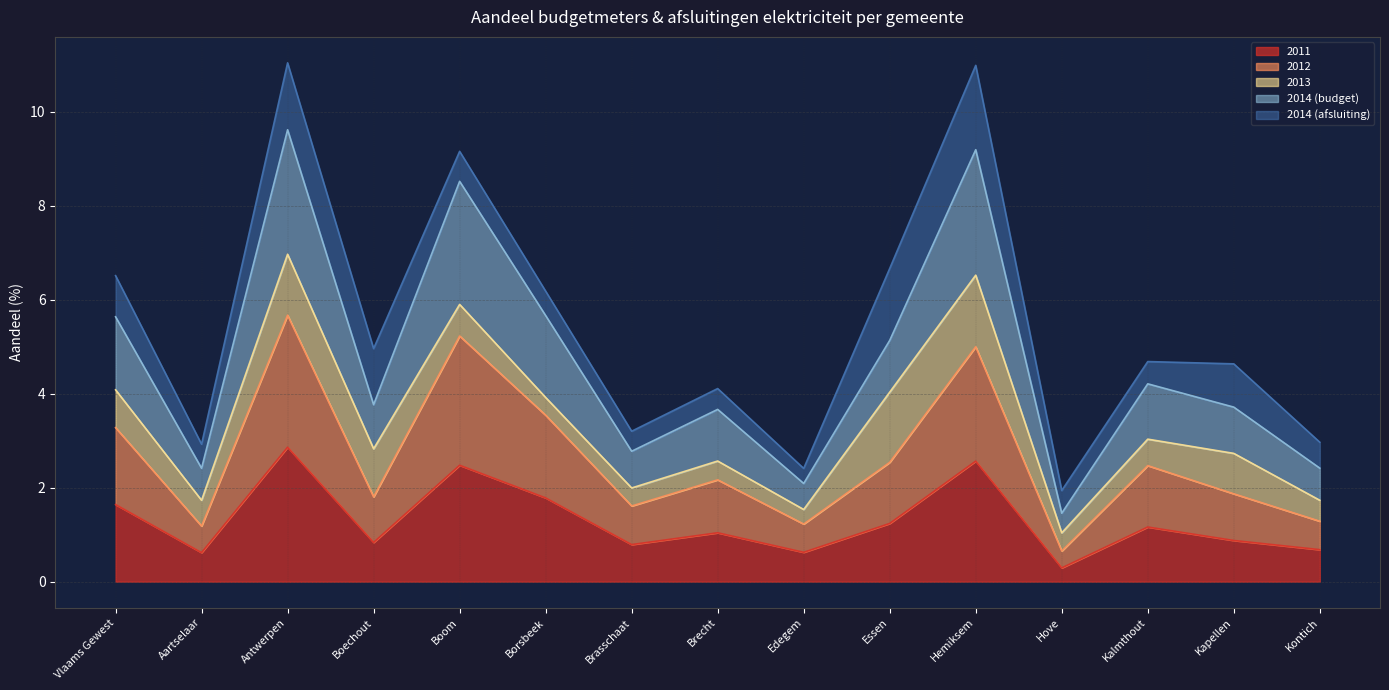

What is the difference between the maximum and minimum values in the 2012 series?

5.0